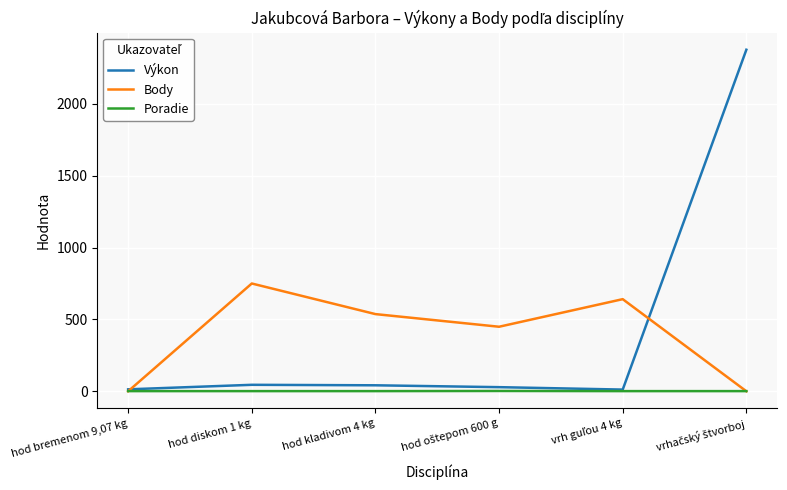

What are all the series names shown in the legend?

Výkon, Body, Poradie